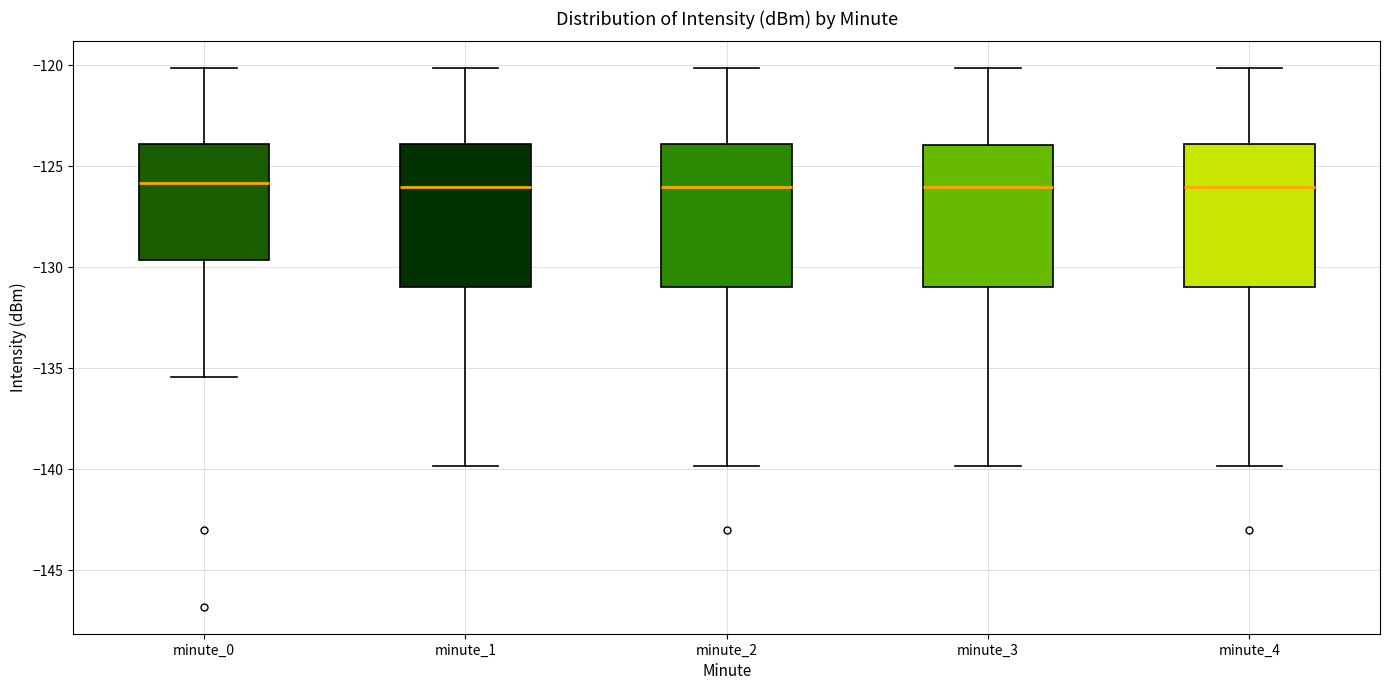

Reading left to right, transcribe this box plot: for each box, give where its median line is, the range the box spans, and where its two whiskers end, as read against the y-axis. The values are not printed on the chart, so give them approximately, as read against the axis.

minute_0: median -126.0, box -129.5 to -124.0, whiskers -135.5 to -120.0
minute_1: median -126.0, box -131.0 to -124.0, whiskers -140.0 to -120.0
minute_2: median -126.0, box -131.0 to -124.0, whiskers -140.0 to -120.0
minute_3: median -126.0, box -131.0 to -124.0, whiskers -140.0 to -120.0
minute_4: median -126.0, box -131.0 to -124.0, whiskers -140.0 to -120.0